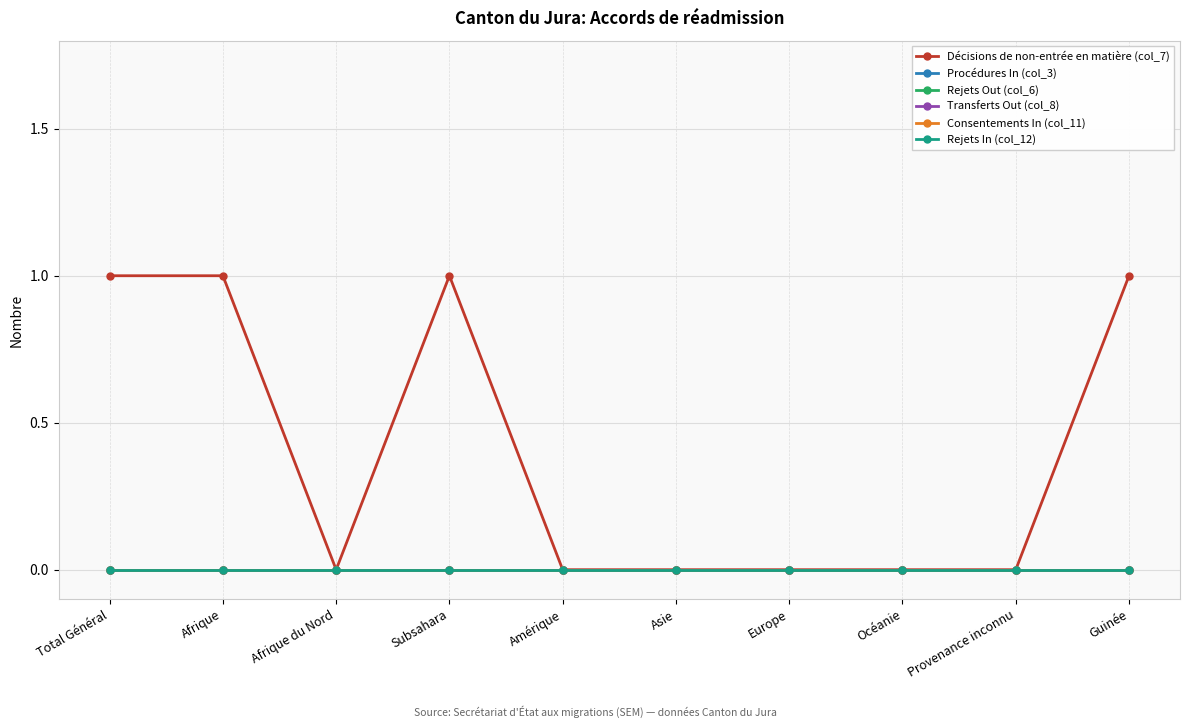

True or false: Rejets Out (col_6) and Décisions de non-entrée en matière (col_7) intersect in this chart.

False